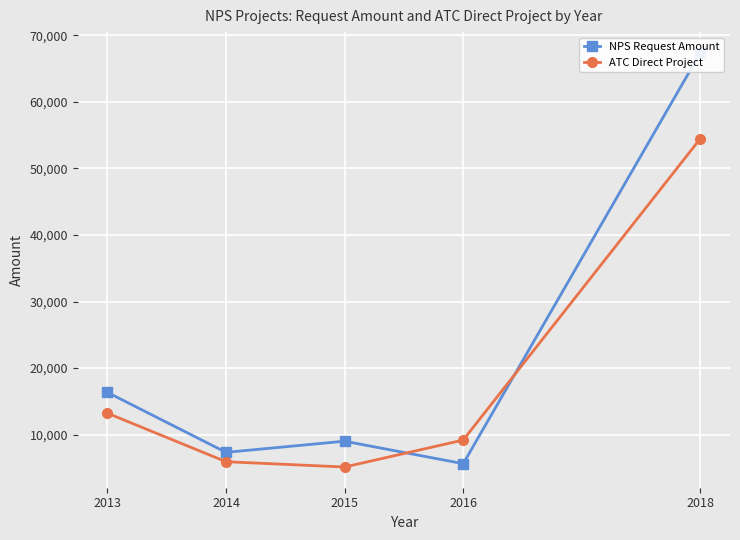

Does the chart display data point markers on the line(s)?

Yes